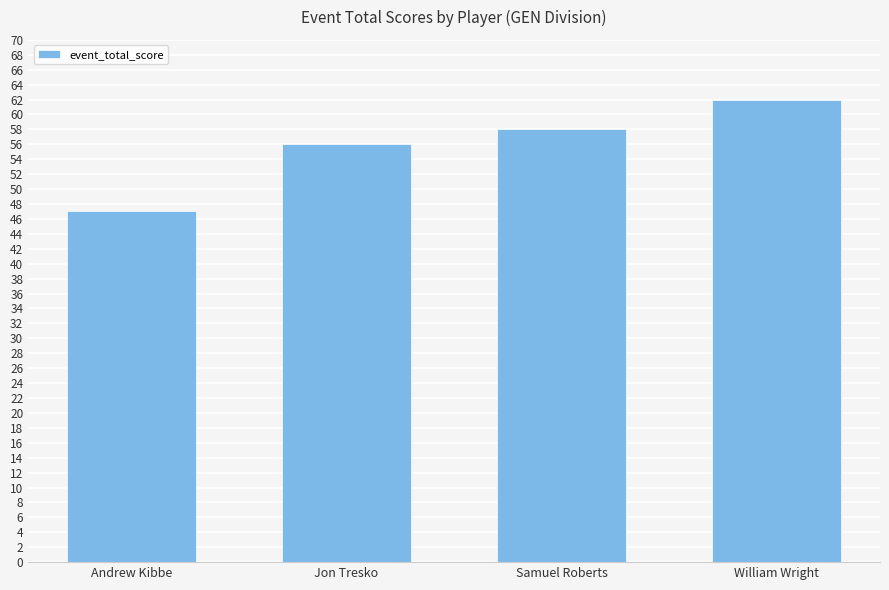

What is the average value?

56